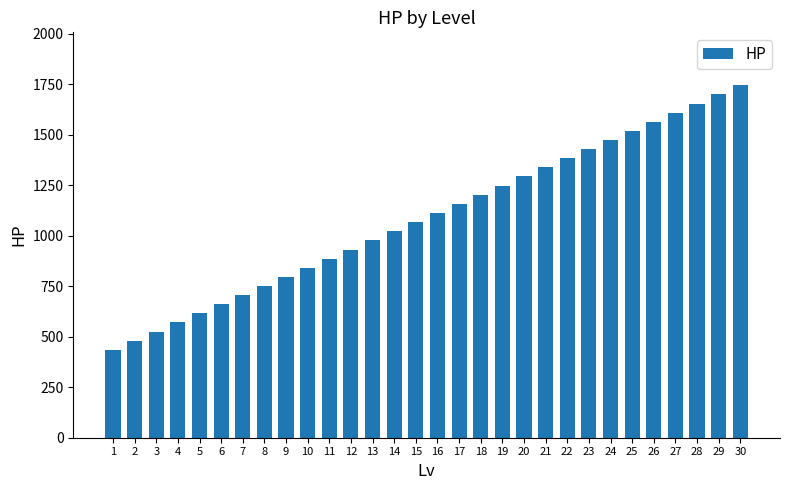

What is the difference between the maximum and second lowest values?

1265